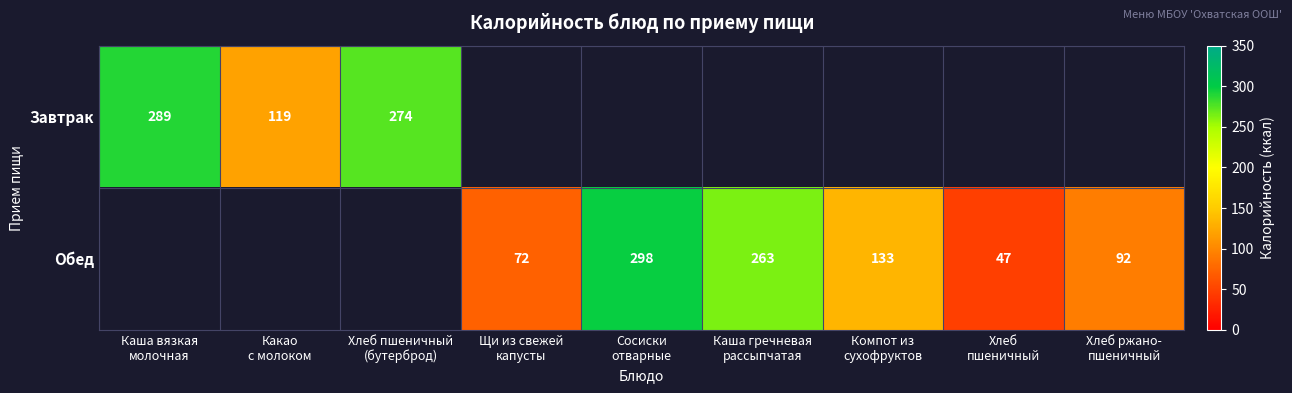

Count the number of data series in this chart.

2